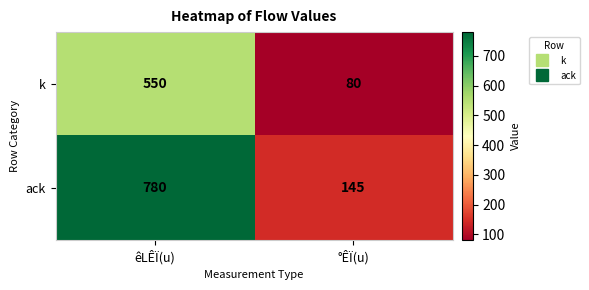

True or false: k has a value of 550 at êLÊÏ(u).

True